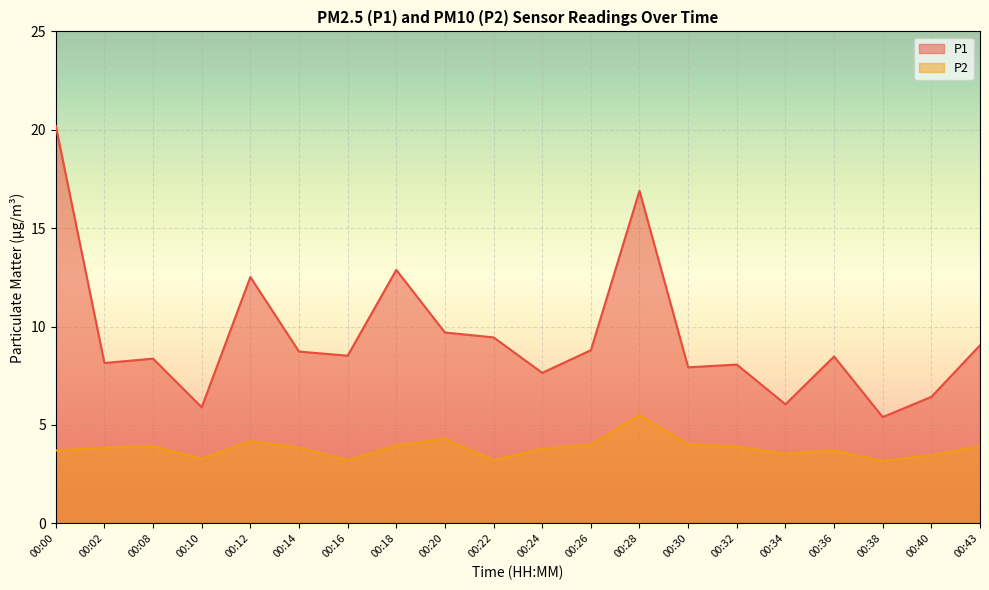

Where is the first local minimum for P1?

00:02